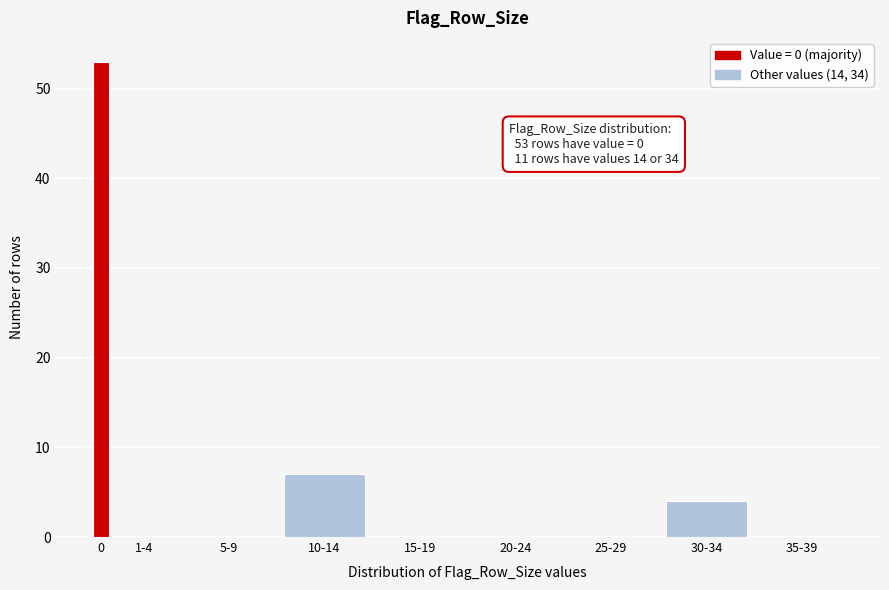

Reading left to right, list all the values displayed in this chart.

0=53	1-4=0	5-9=0	10-14=7	15-19=0	20-24=0	25-29=0	30-34=4	35-39=0